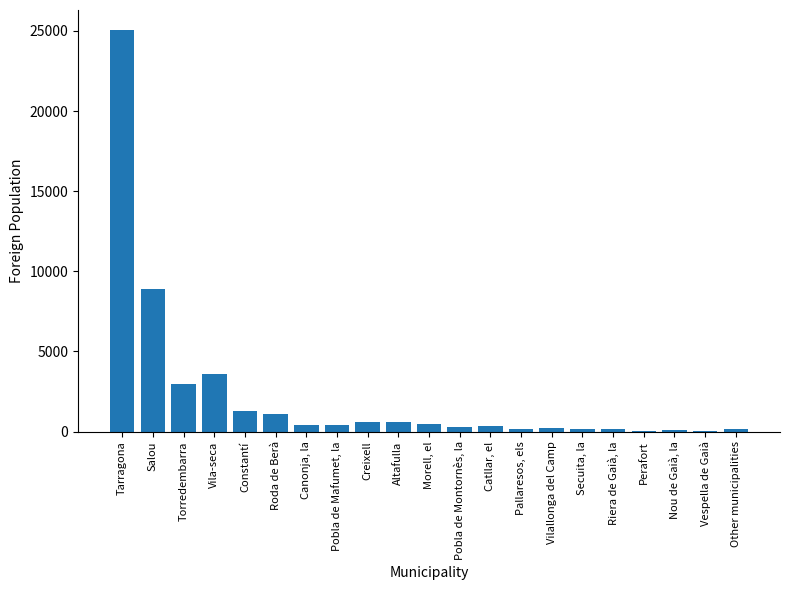

Count the number of data series in this chart.

1